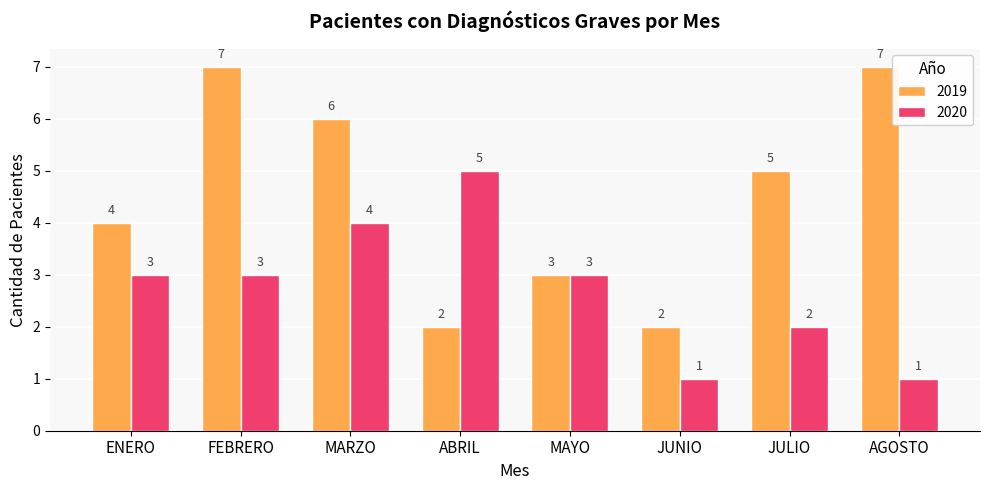

Where is 2019 nearest to the value 4?

ENERO